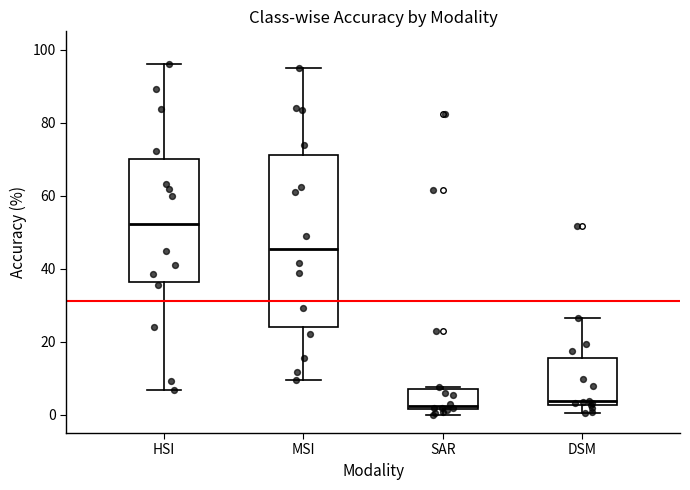

Where does the lower whisker of the box for MSI end on the y-axis? The values are not printed on the chart, so give them approximately, as read against the axis.

10